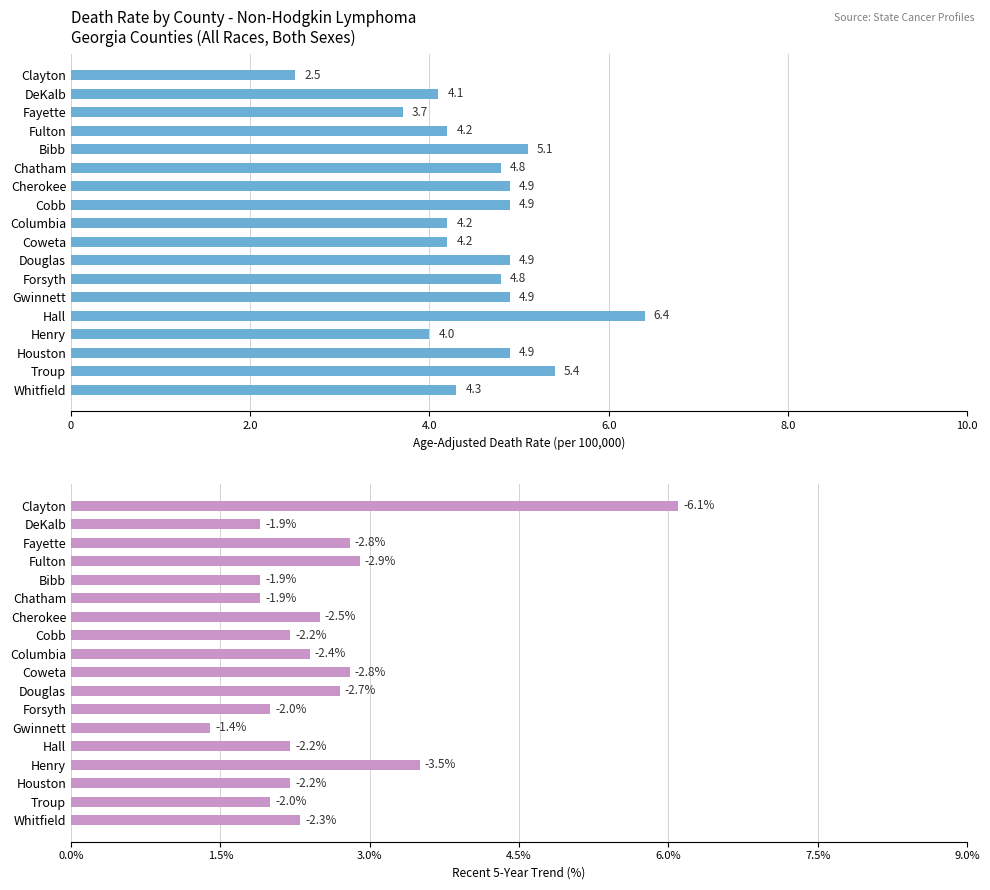

Are the bars horizontal?

Yes